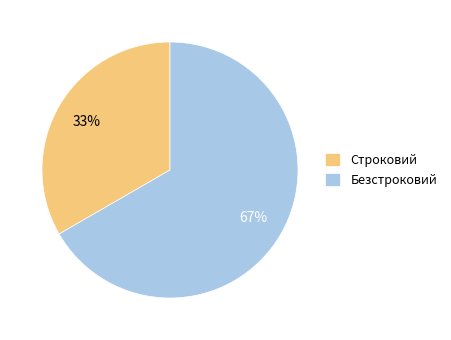

The Строковий slice represents 33% of the pie. True or false?

True